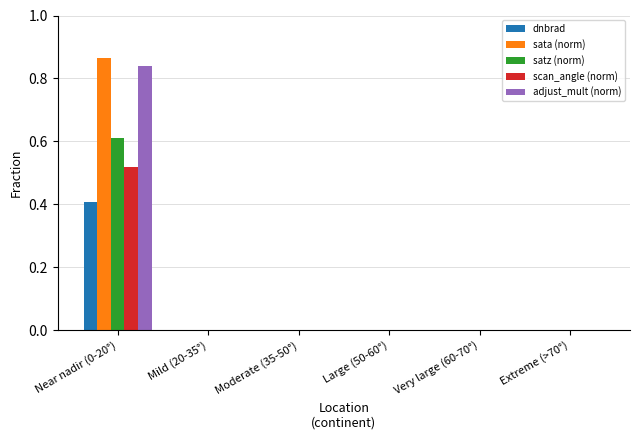

At which category is the sum across all series the highest?

Near nadir (0-20°)